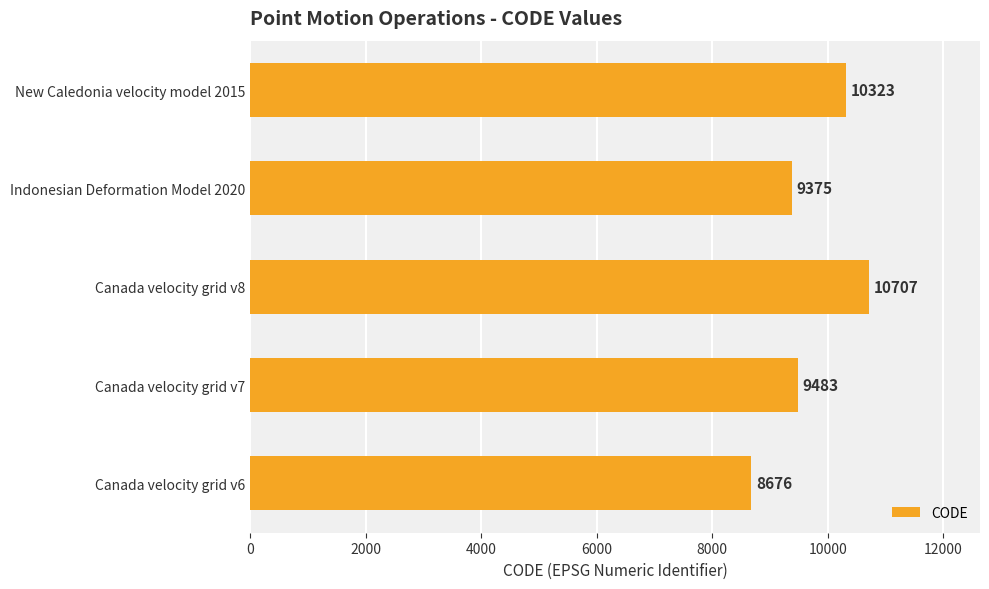

What is the sum of all values?

48564